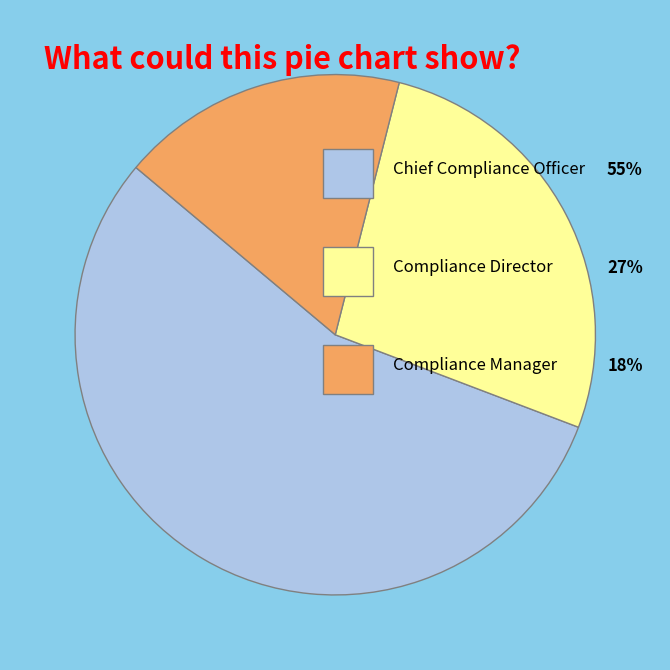

Does any single category account for the majority?

Yes